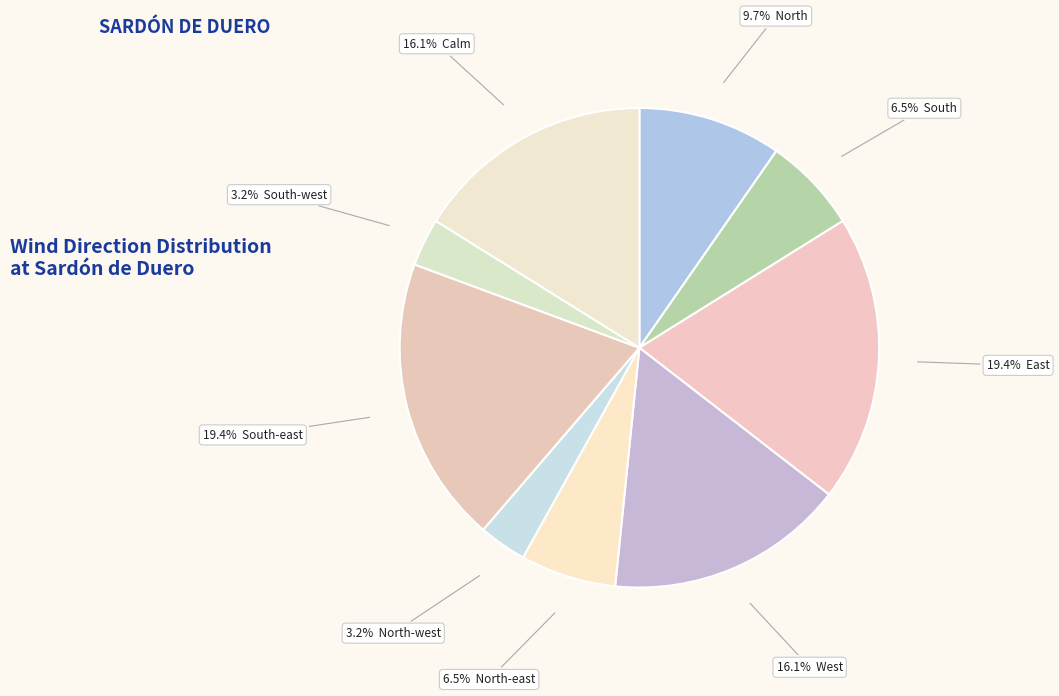

What is the largest slice in the pie chart?

East